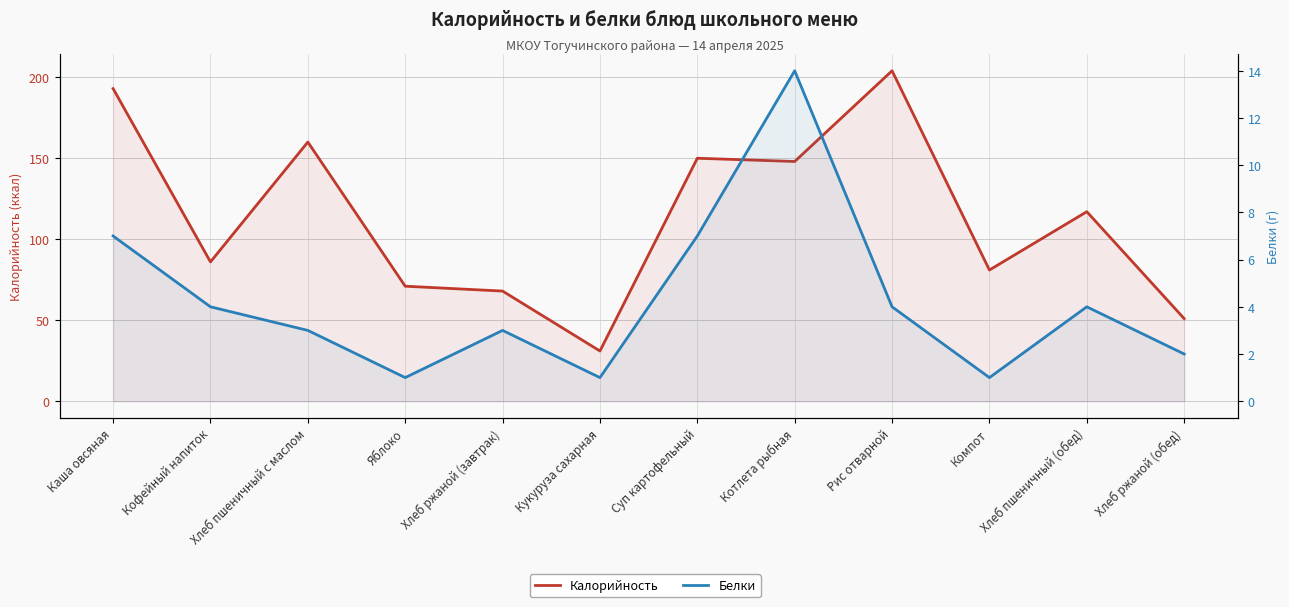

Rank the series at Каша овсяная from lowest to highest value.

Белки, Калорийность